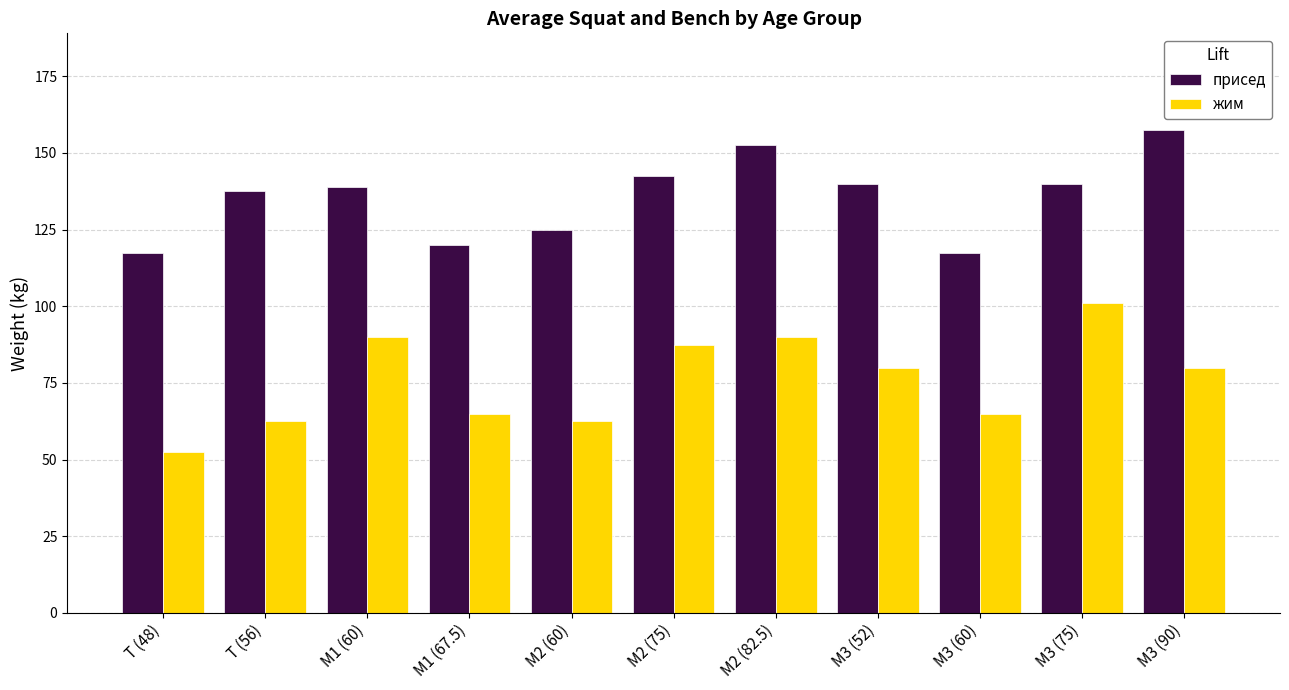

What is the label of the 3rd bar from the left?

M1 (60)